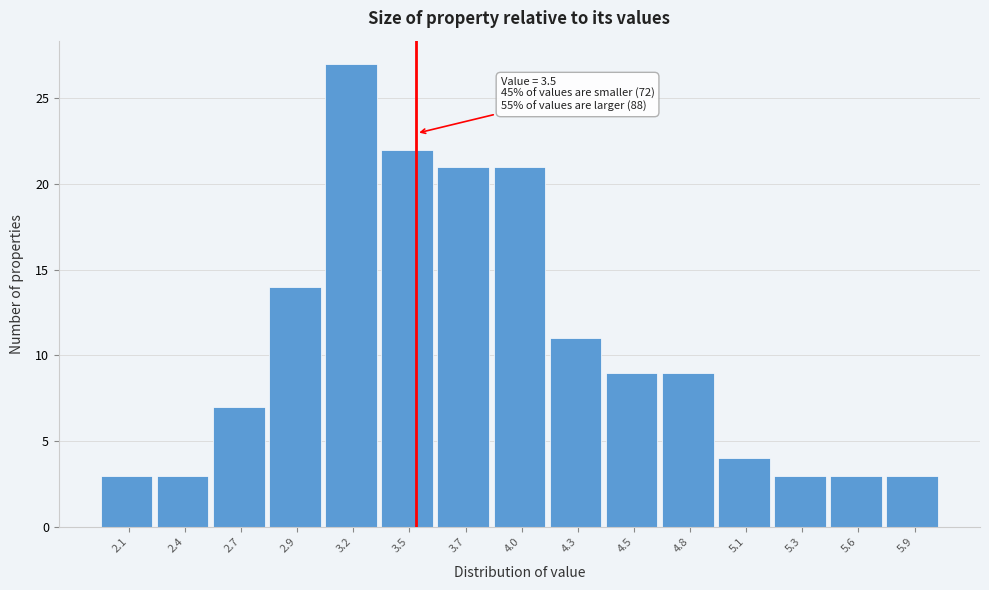

Which range on the x-axis has the tallest bar?

3.05 to 3.35